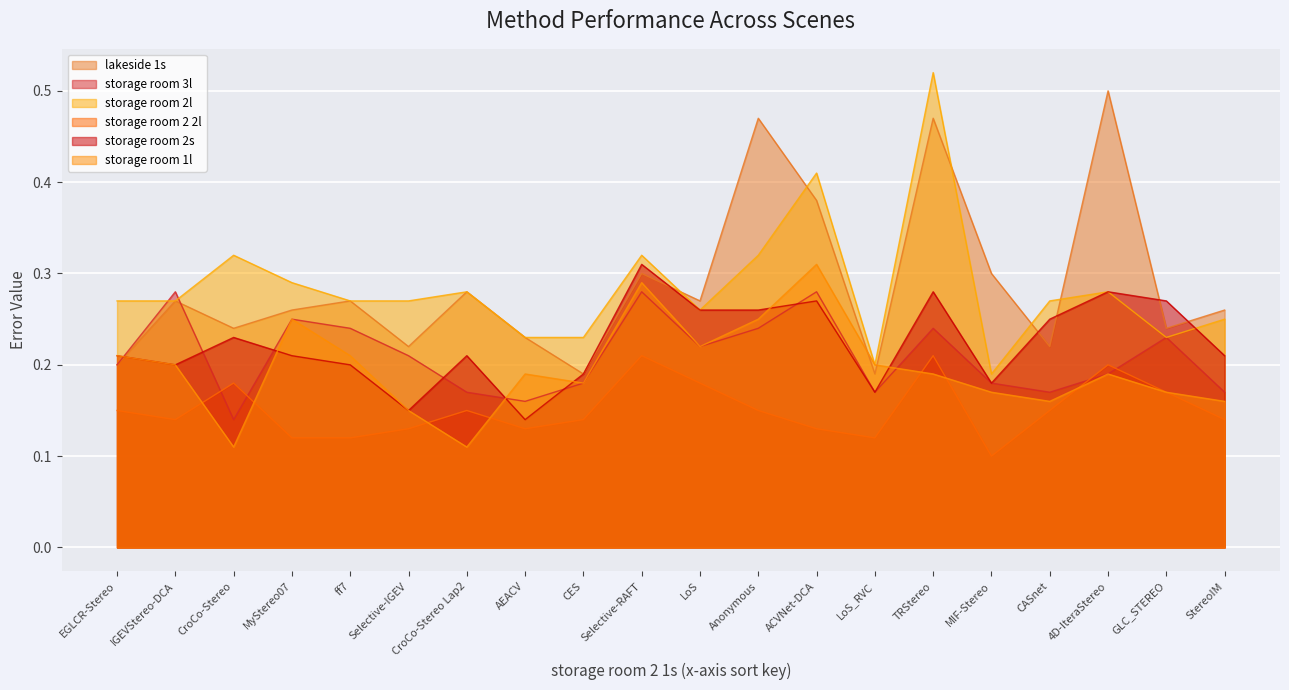

Rank the series at ff7 from lowest to highest value.

storage room 2 2l, storage room 2s, storage room 1l, storage room 3l, lakeside 1s, storage room 2l